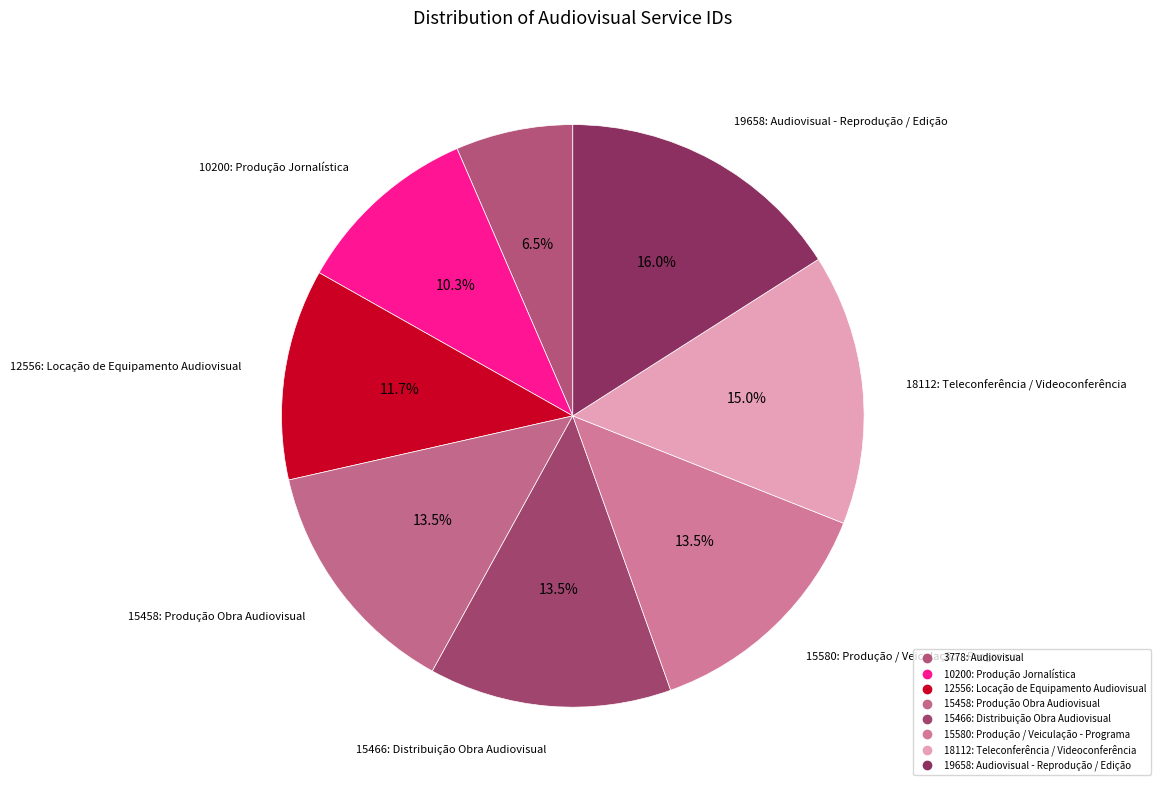

How many segments does this pie chart have?

8